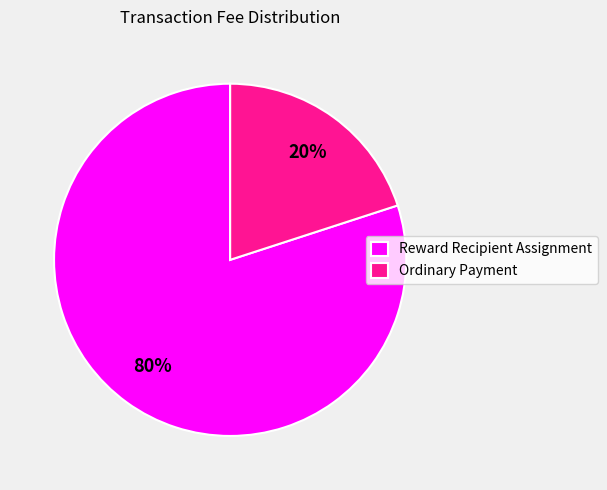

Do Reward Recipient Assignment and Ordinary Payment together represent more than half of the pie?

Yes